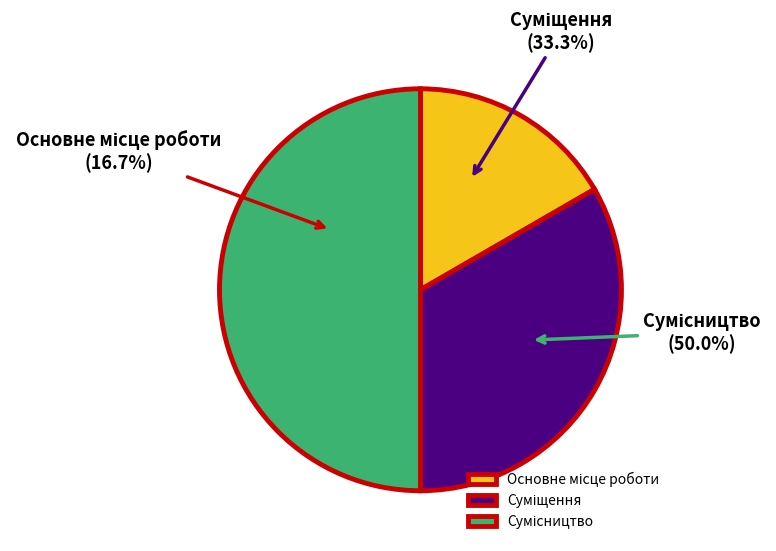

Combined, what portion of the pie is Суміщення and Основне місце роботи?

50.0%